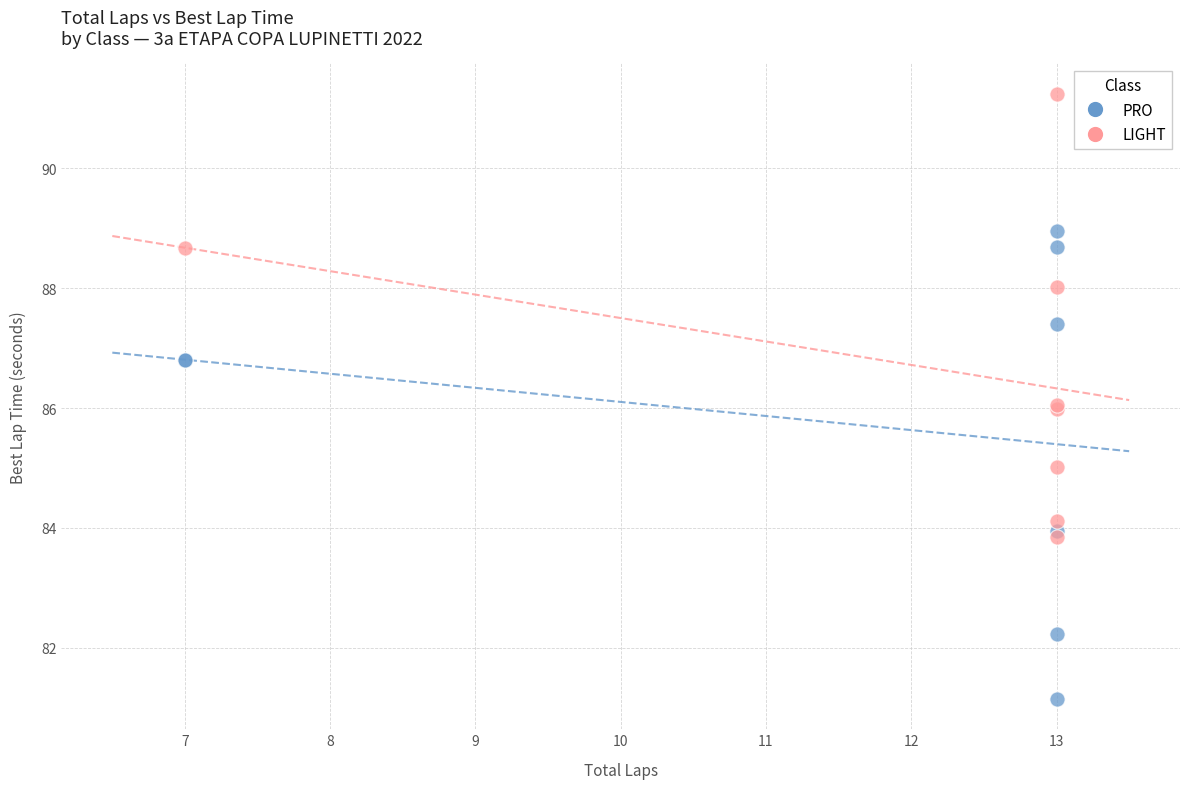

Which series reaches the minimum Y coordinate?

PRO